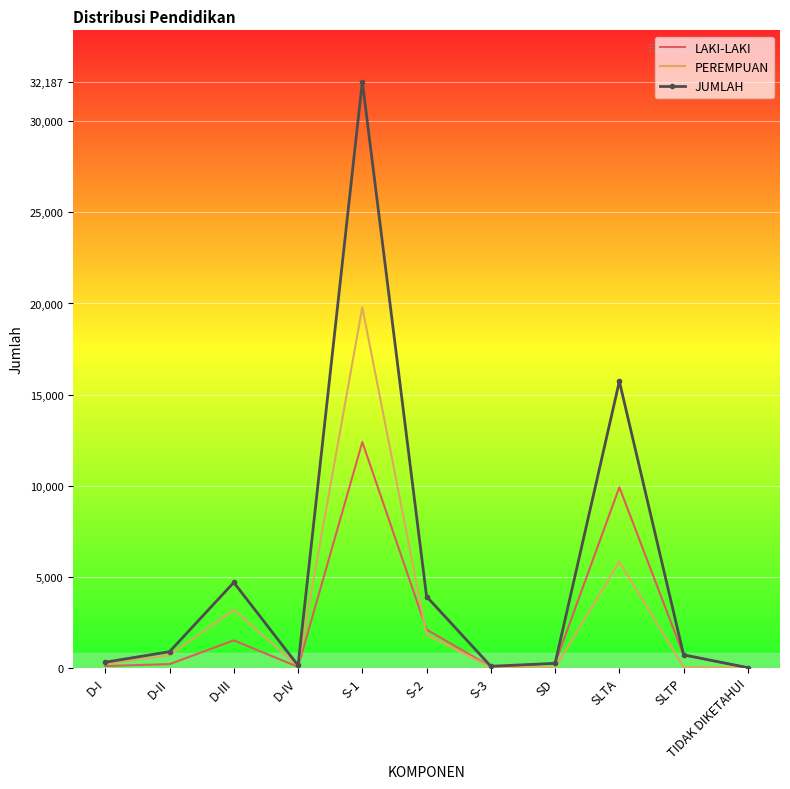

What are all the series names shown in the legend?

LAKI-LAKI, PEREMPUAN, JUMLAH